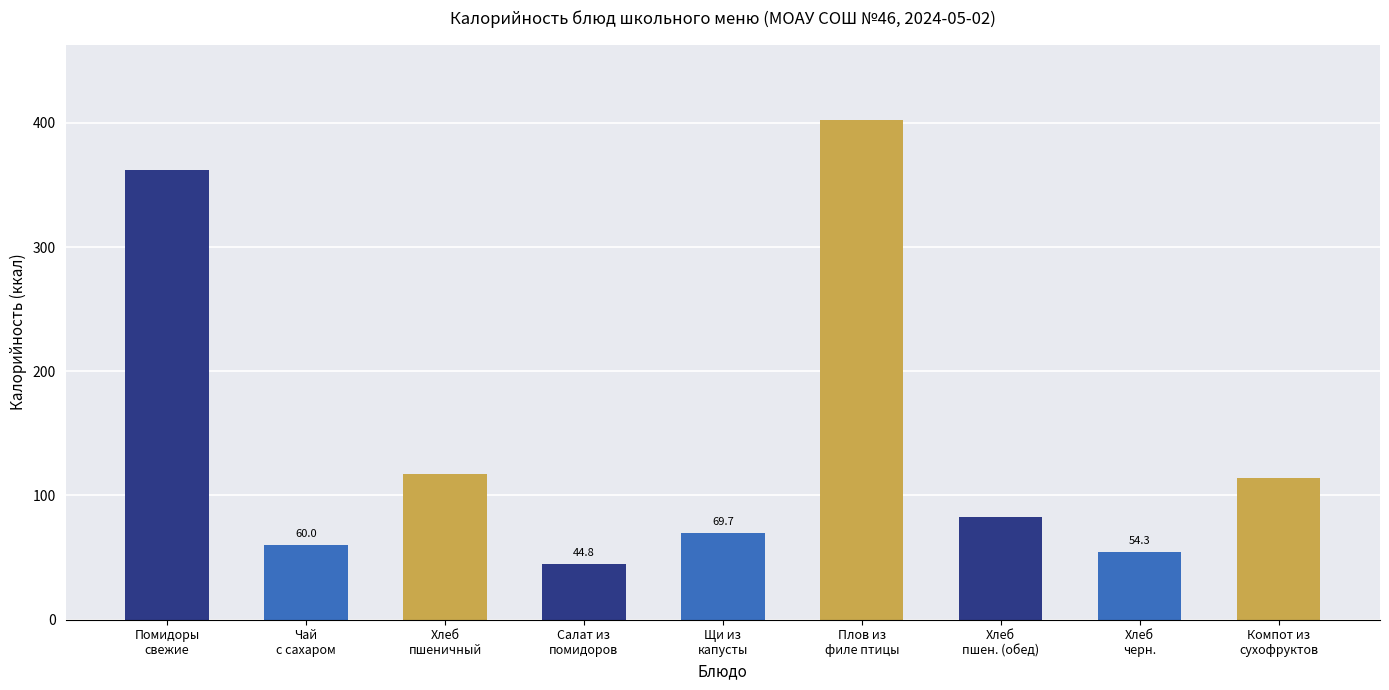

What is the difference between the maximum and minimum values?

358.0